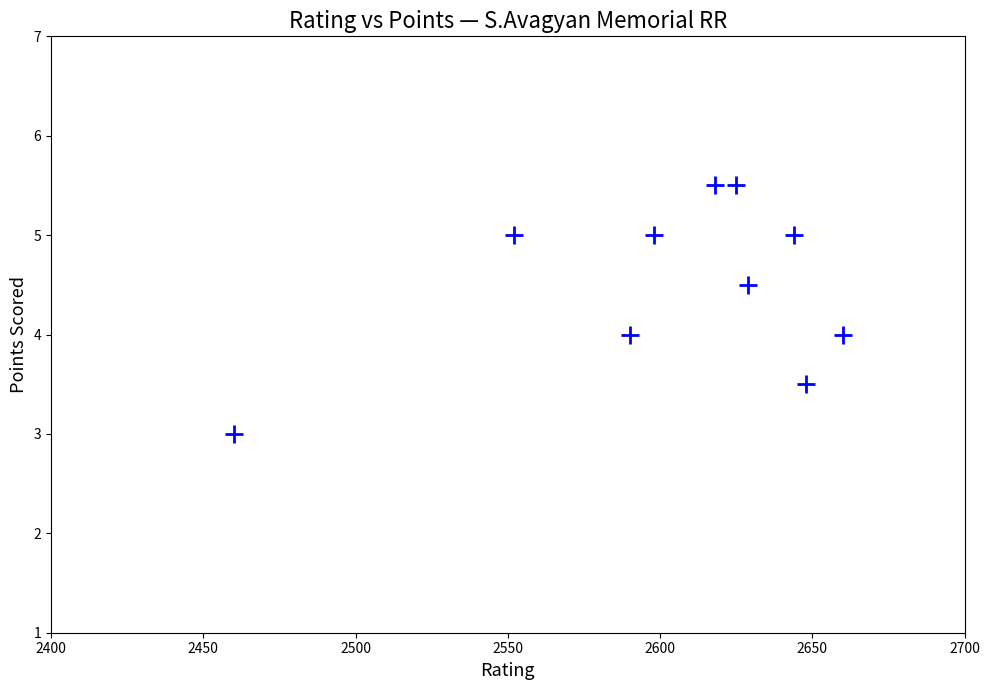

What is the average Y value?

4.5